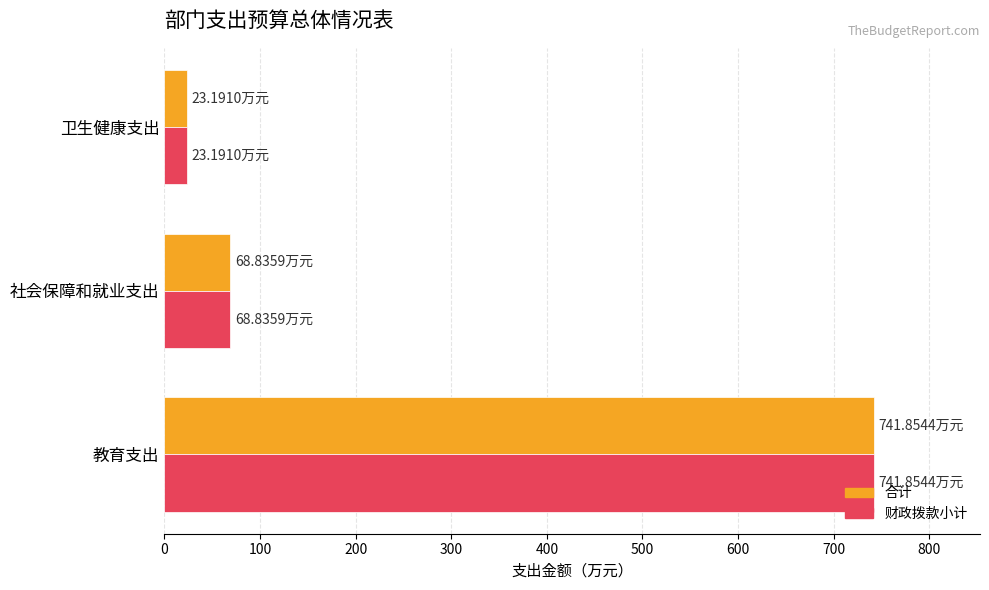

At which label is 财政拨款小计 closest to 382?

社会保障和就业支出